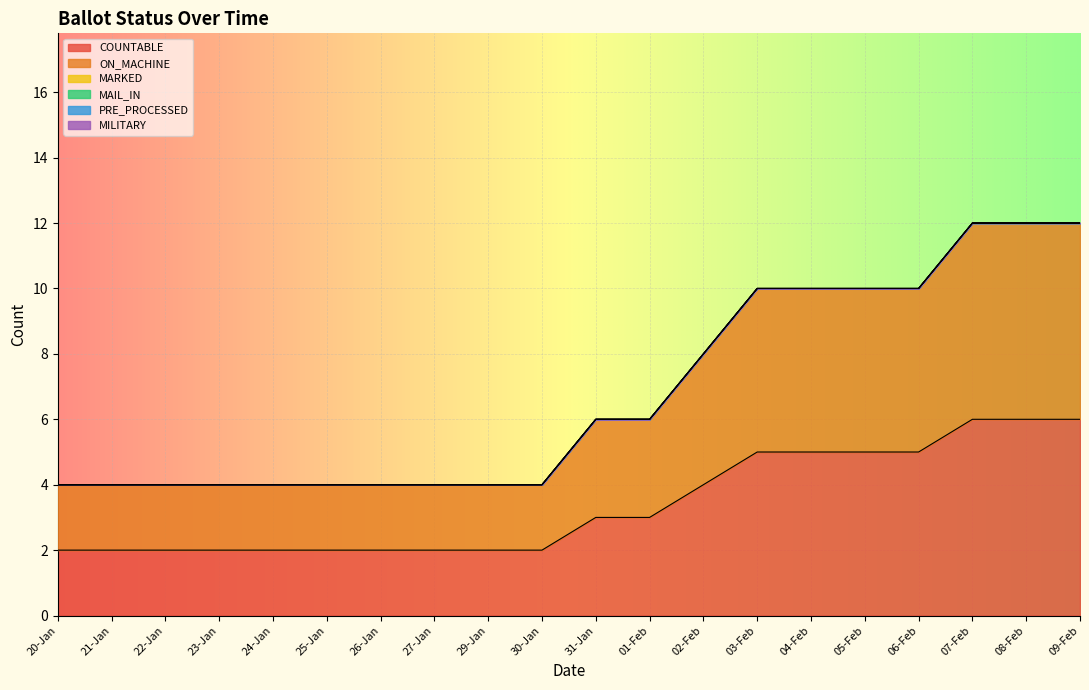

Which series has the widest spread of values?

COUNTABLE